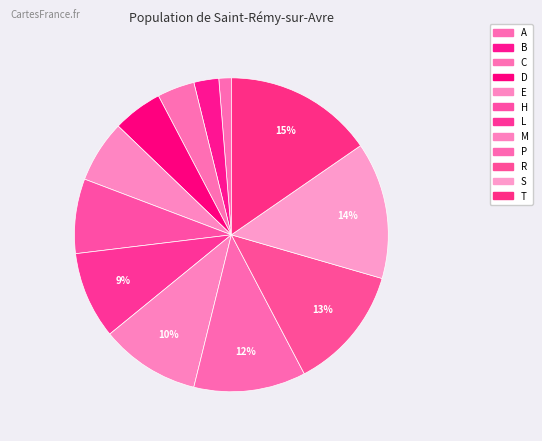

Count the number of slices in the pie.

12